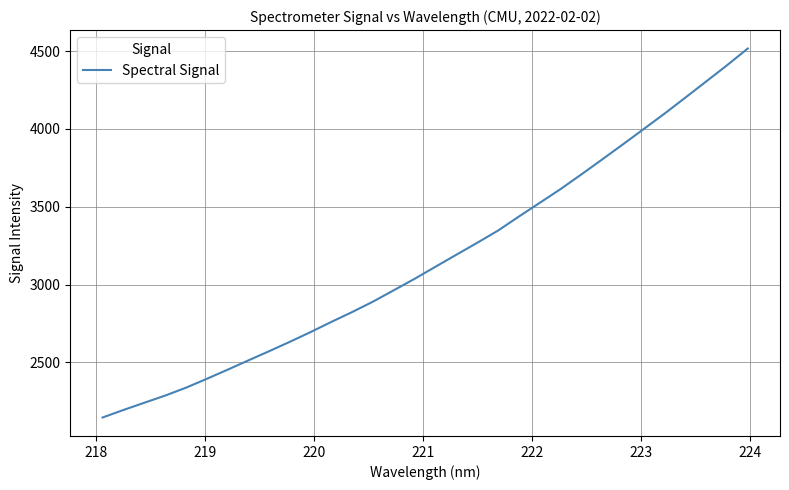

What is the maximum value shown in the chart?

4516.3